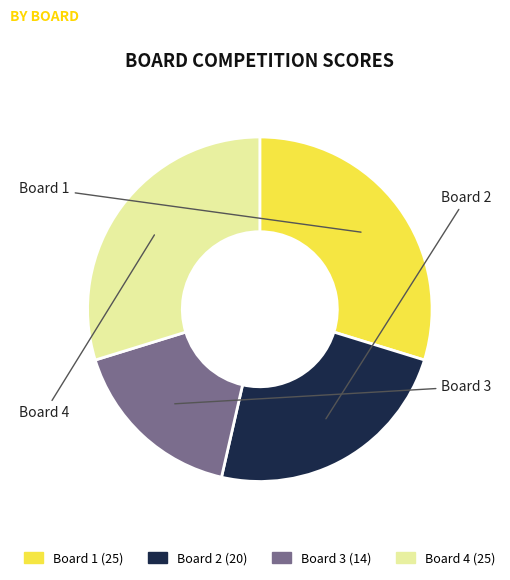

Is there any slice that represents more than half of the pie?

No